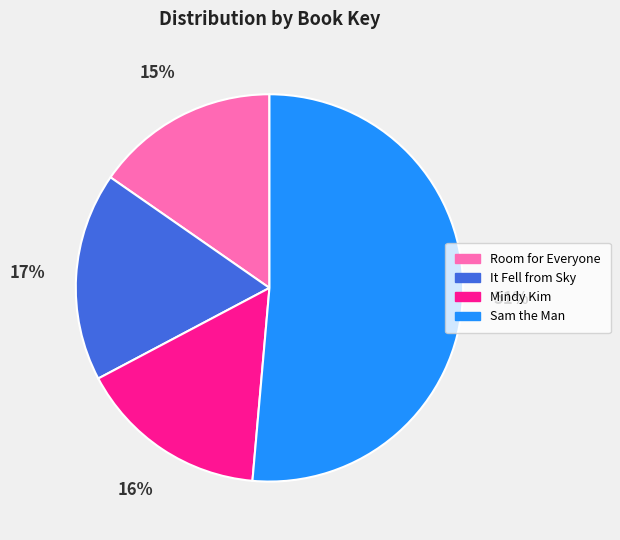

To the nearest percent, what is the difference between the largest and smallest slice percentages?

36%